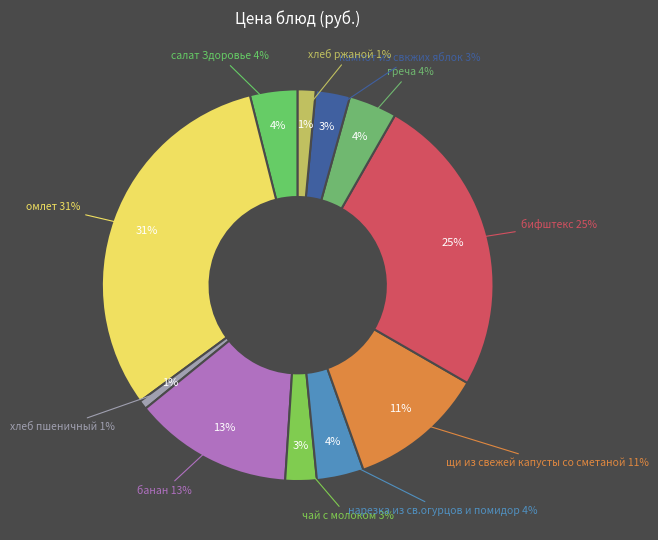

How many segments does this pie chart have?

11